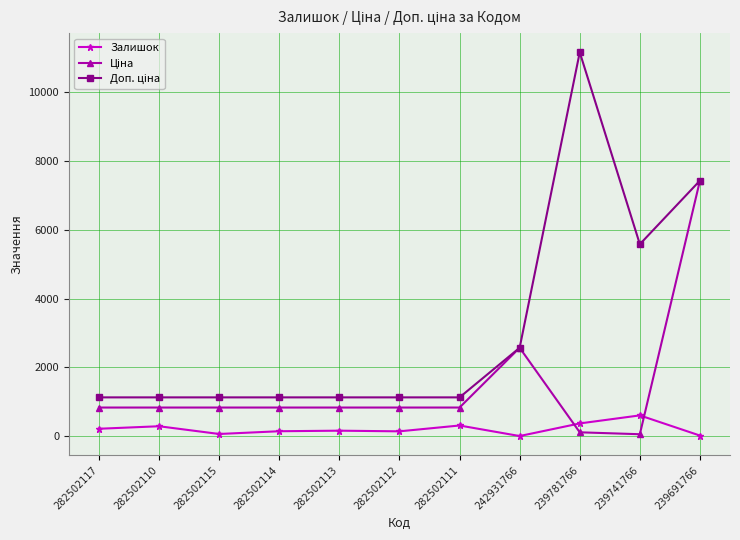

At which category is the sum across all series the highest?

239691766